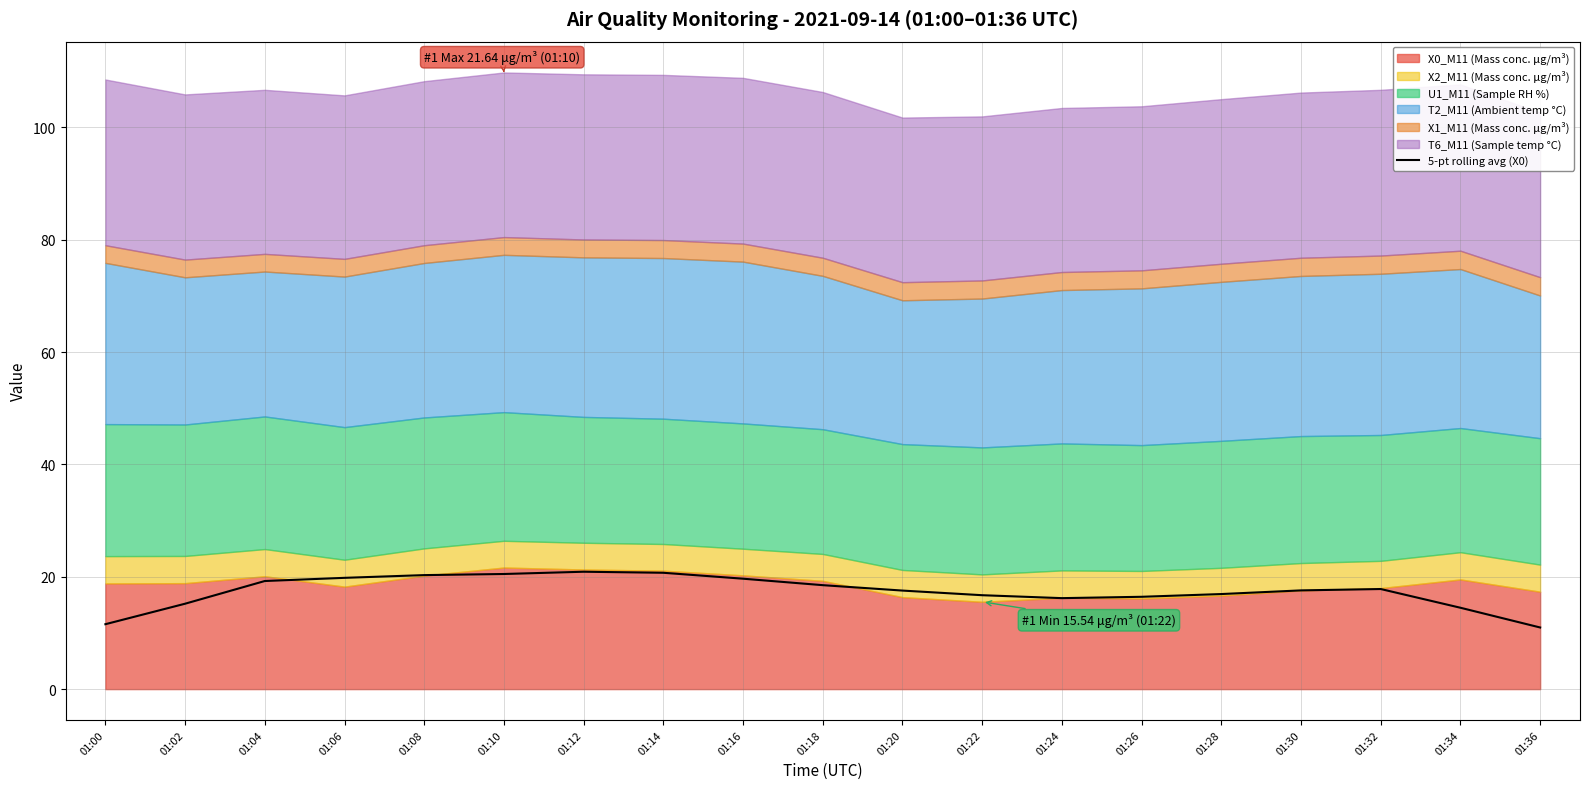

True or false: the data shows 4.7 at 01:14.

False